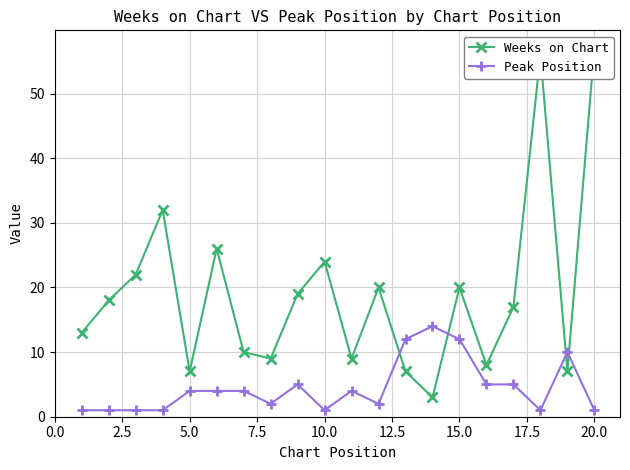

After their last crossing, which series has the higher values: Weeks on Chart or Peak Position?

Weeks on Chart